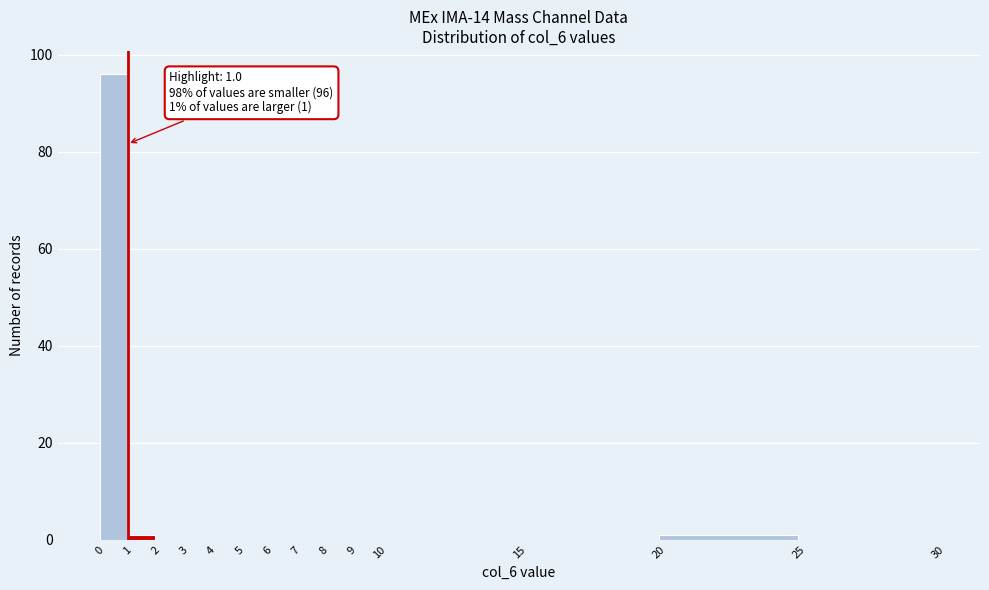

Which range on the x-axis has the tallest bar?

0 to 1